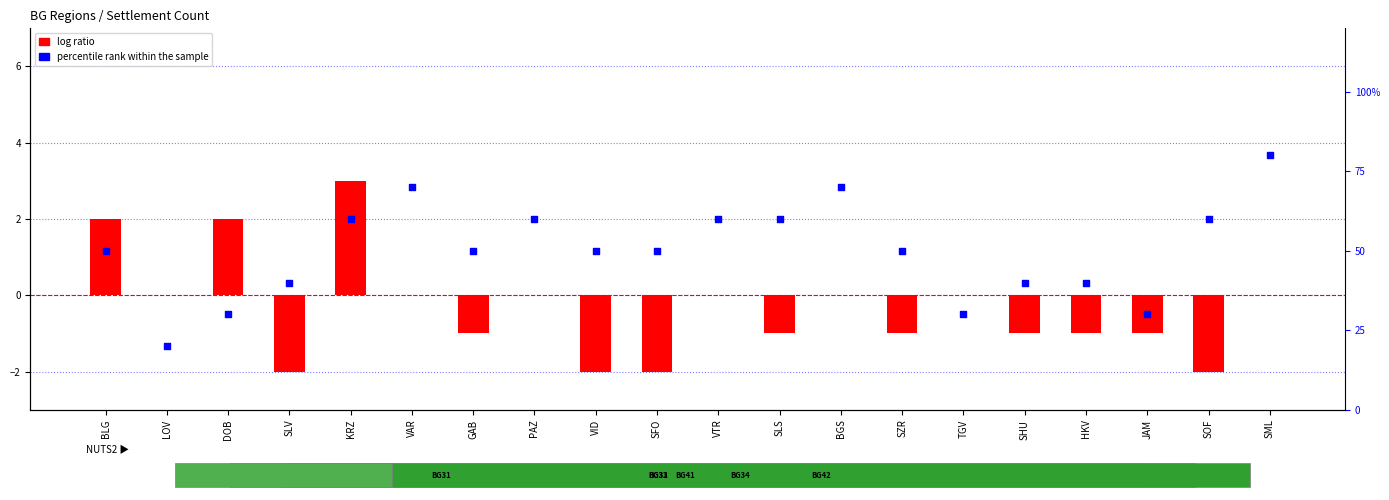

At which category is the sum across all series the highest?

SML